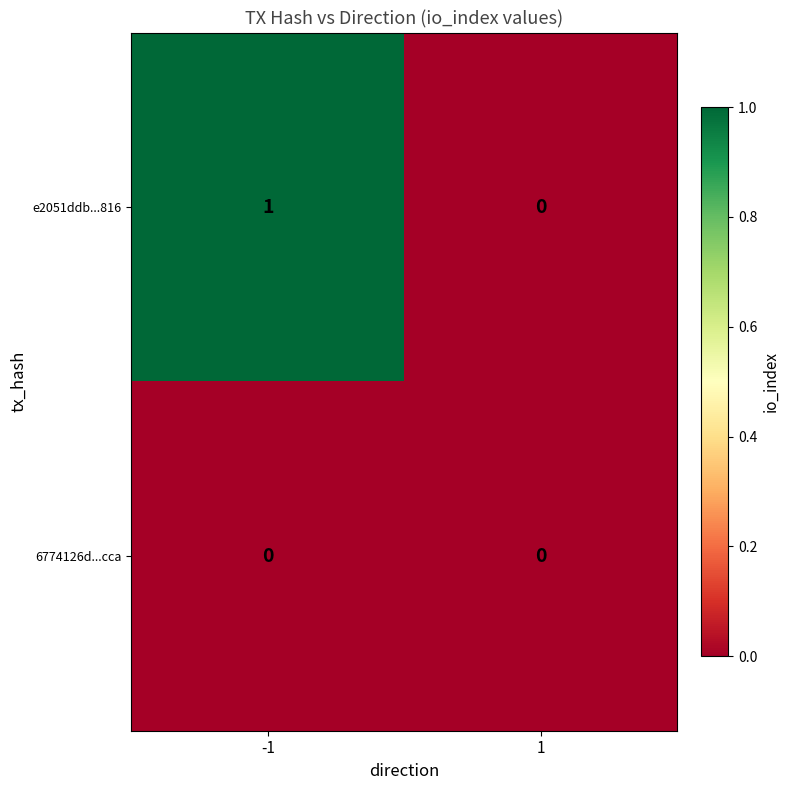

Which series changed the most between -1 and 1?

e2051ddb...816